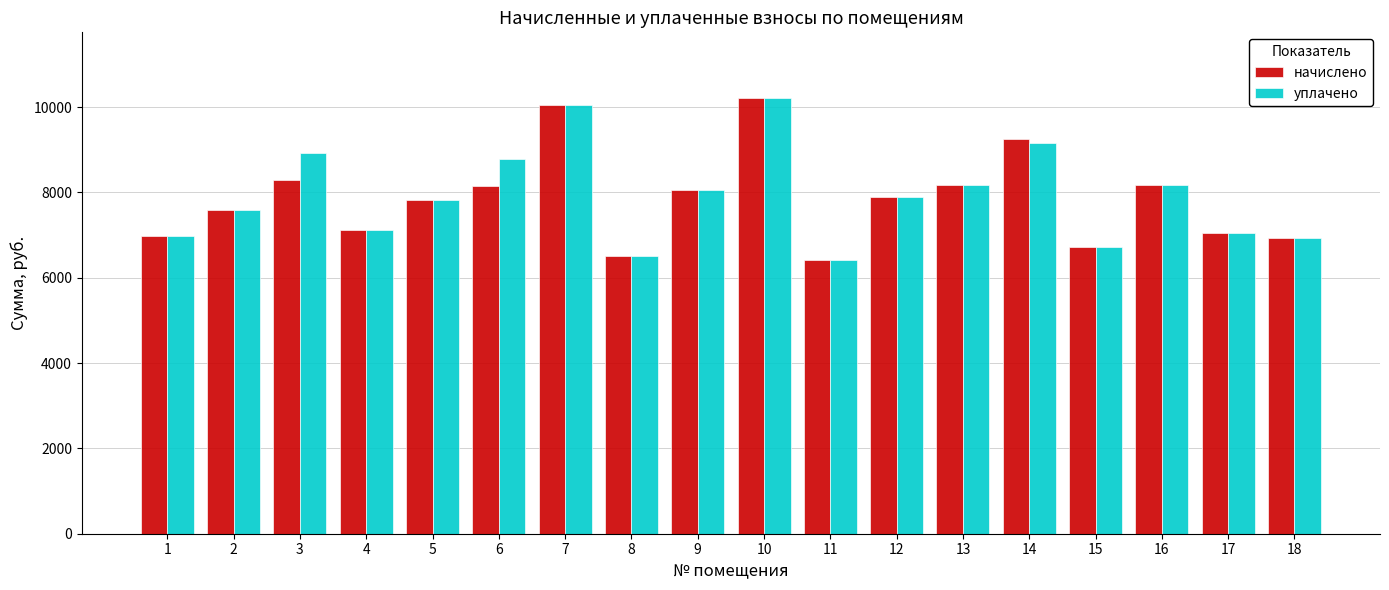

Which series has the largest range (max minus min)?

начислено